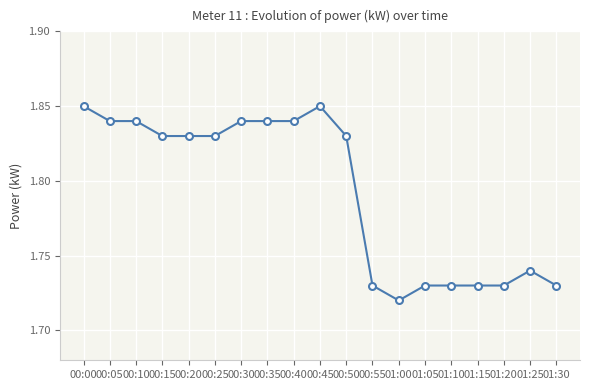

How many categories are shown in the chart?

19